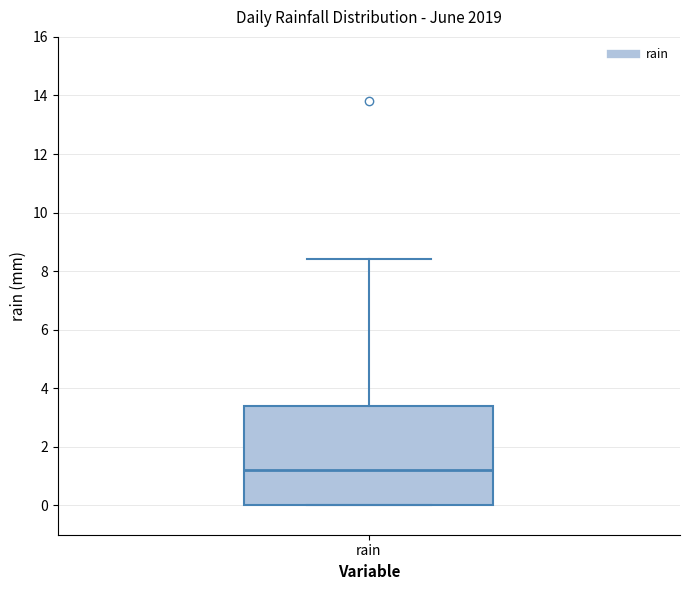

Read this box plot against the y-axis: the position of the median line, the range covered by the box, and the ends of both whiskers. The values are not printed on the chart, so give them approximately, as read against the axis.

median 1.2, box 0.0 to 3.4, whiskers 0.0 to 8.4